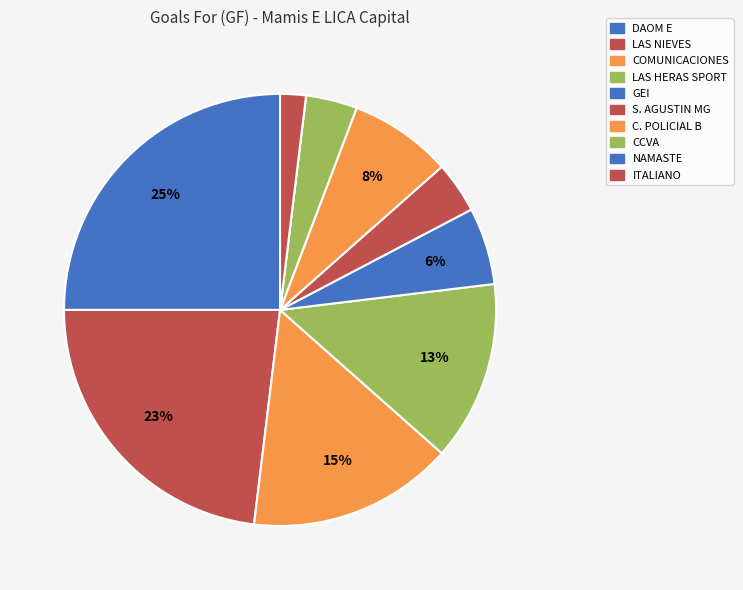

How many segments does this pie chart have?

10